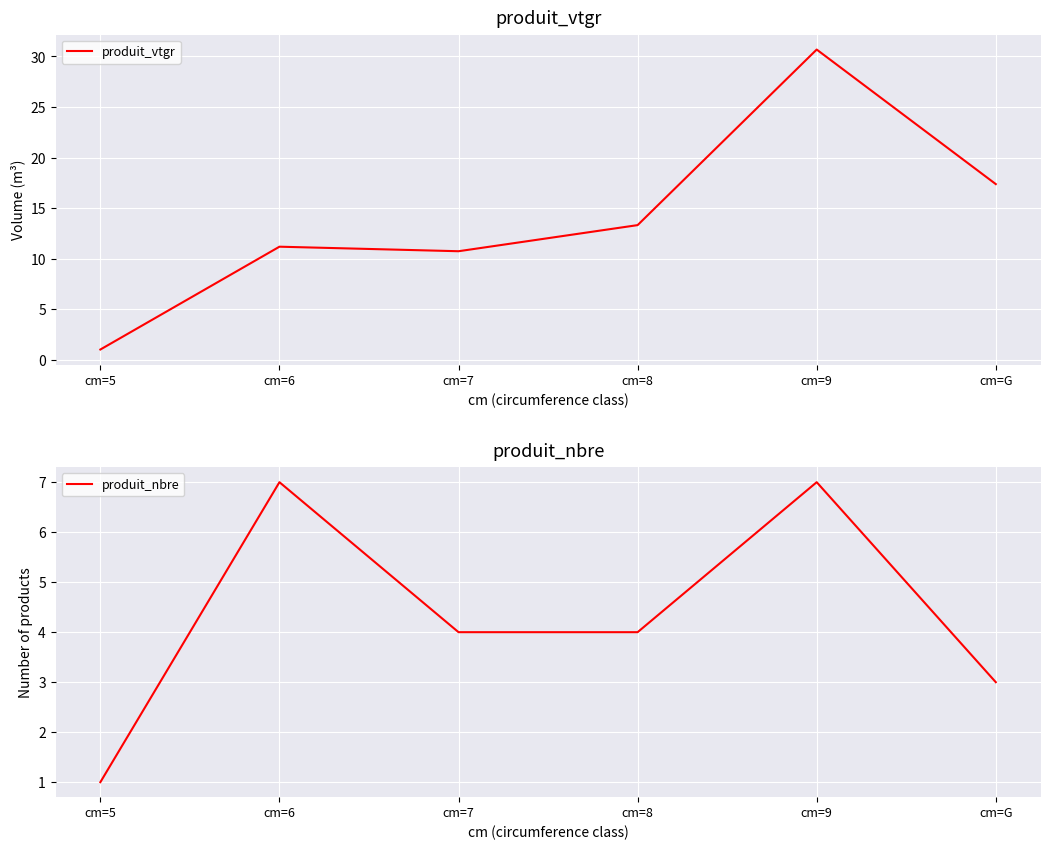

Reading left to right, extract all data points from this chart.

produit_vtgr: 1.0	11.2	10.7	13.3	30.7	17.4
produit_nbre: 1.0	7.0	4.0	4.0	7.0	3.0